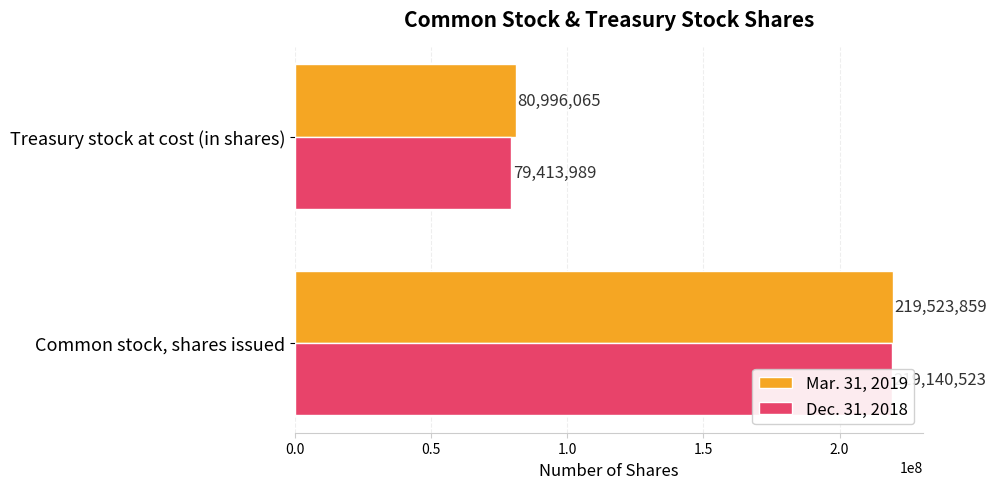

What is the difference between the highest and lowest values at Common stock, shares issued?

383336